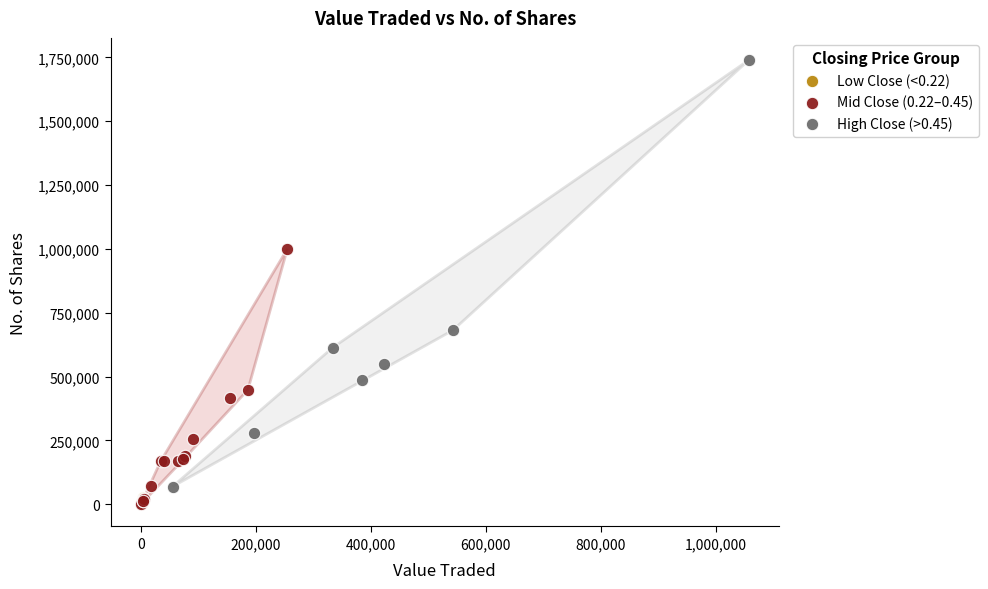

What are all the series names shown in the legend?

Low Close (<0.22), Mid Close (0.22–0.45), High Close (>0.45)